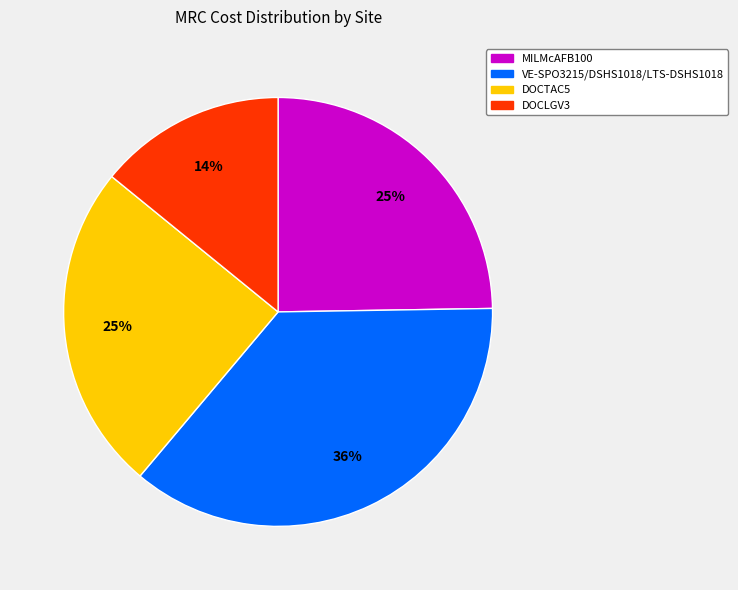

Which category has the smallest portion of the pie?

DOCLGV3